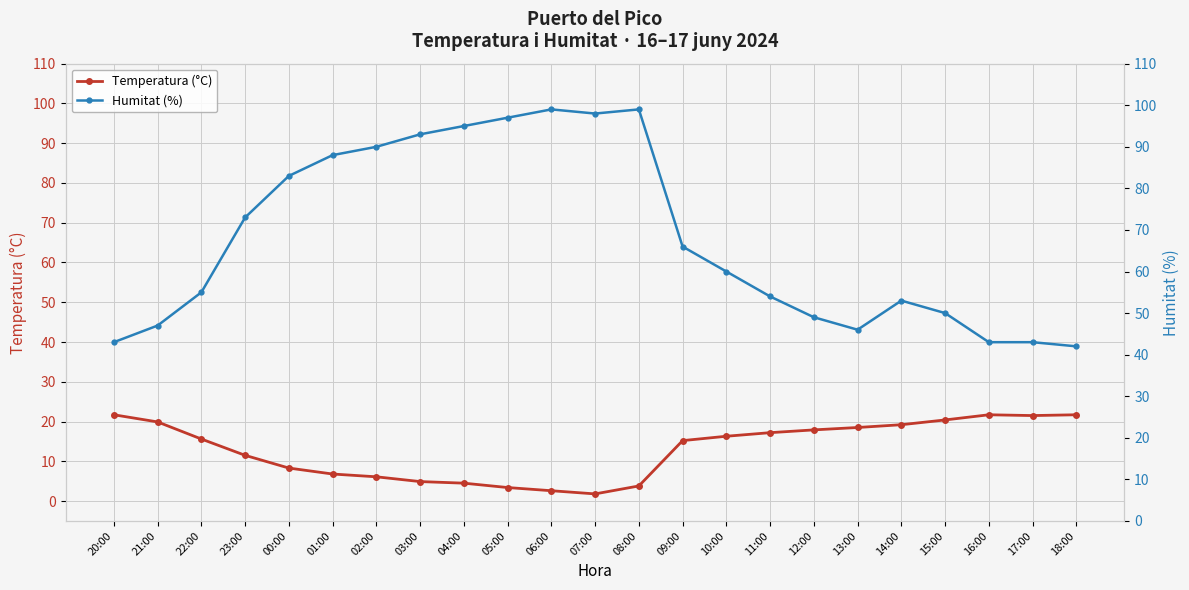

What is the sum of the Temperatura (°C) values at 04:00 and 23:00?

16.0